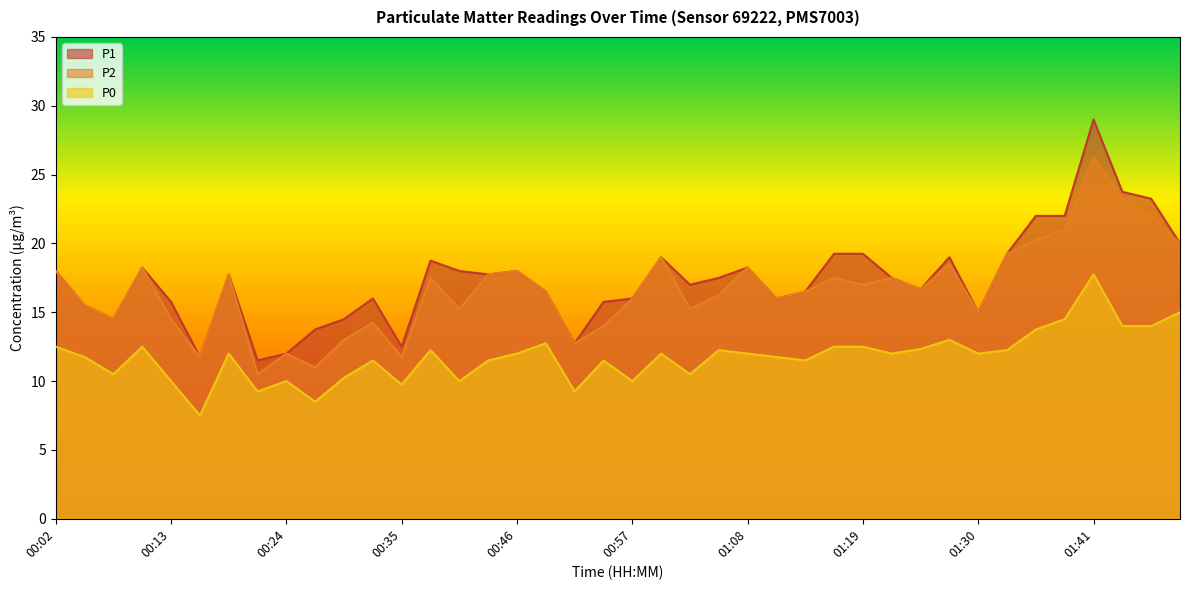

What is the sum of all P1 values?

695.4